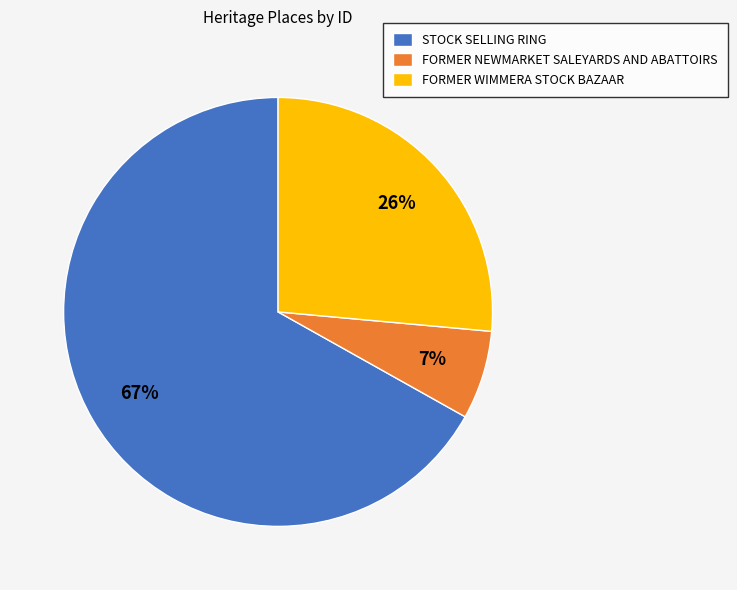

Rank the categories by value from highest to lowest.

STOCK SELLING RING, FORMER WIMMERA STOCK BAZAAR, FORMER NEWMARKET SALEYARDS AND ABATTOIRS